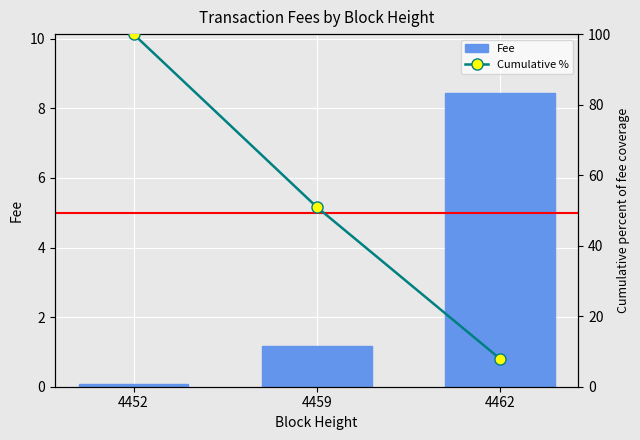

What is the highest value of the Cumulative % series?

100.0